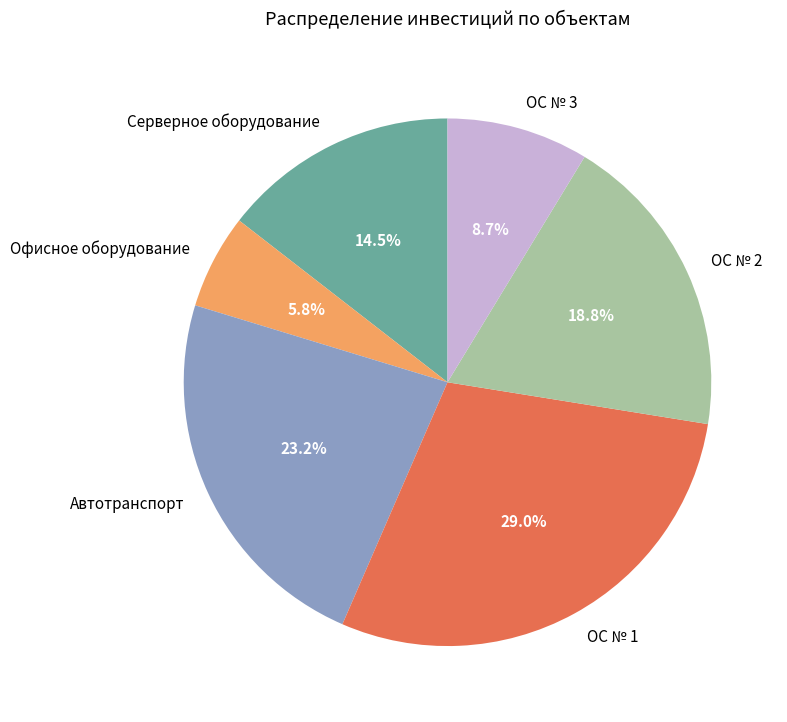

How many slices are in this pie chart?

6